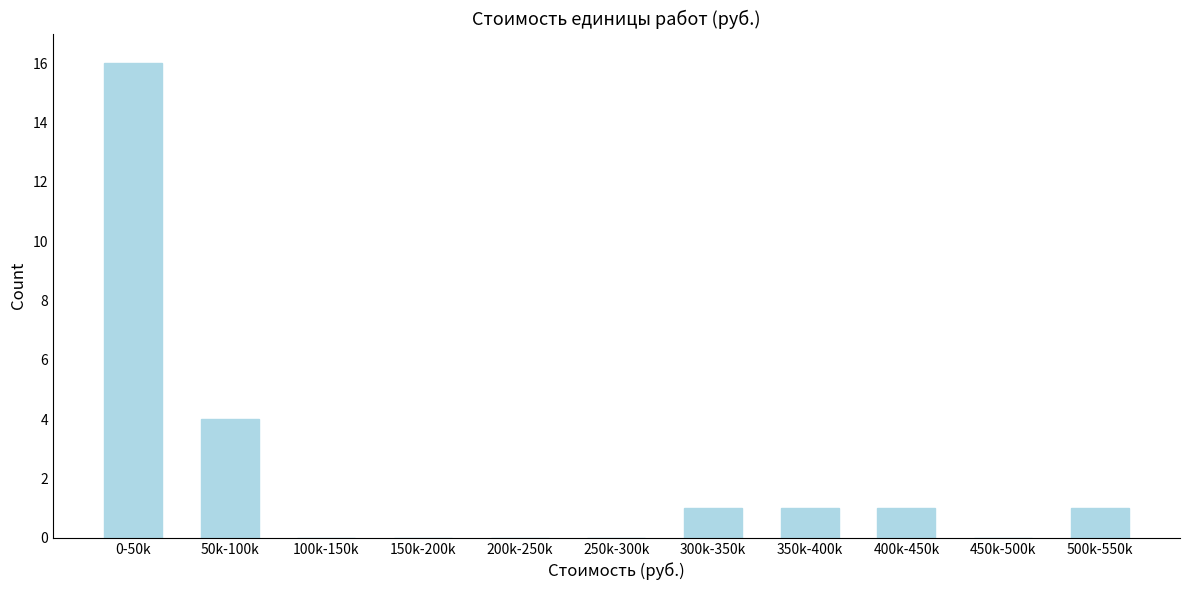

Reading right to left, transcribe all the data shown in this chart.

500k-550k=1	450k-500k=0	400k-450k=1	350k-400k=1	300k-350k=1	250k-300k=0	200k-250k=0	150k-200k=0	100k-150k=0	50k-100k=4	0-50k=16